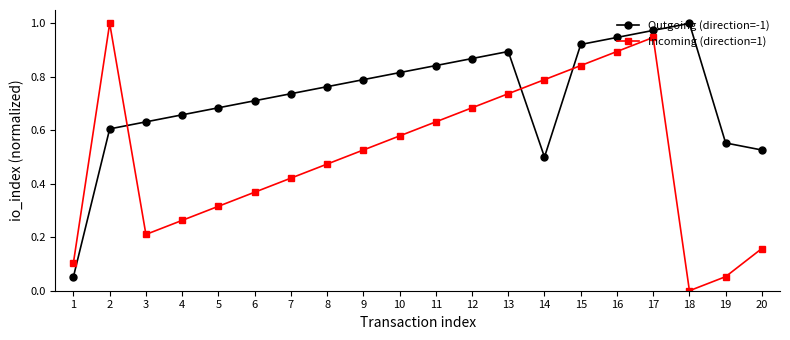

What is the sum of all Outgoing (direction=-1) values?

14.5